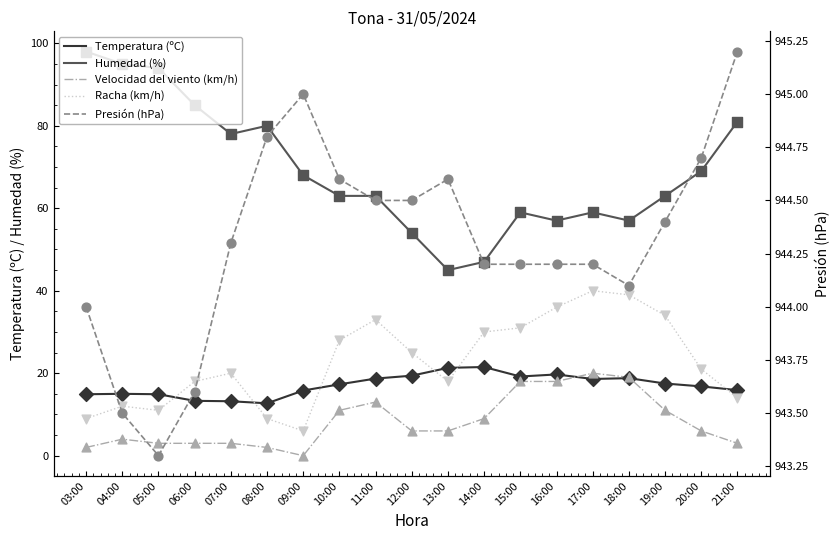

At how many categories does at least one series exceed 144?

19